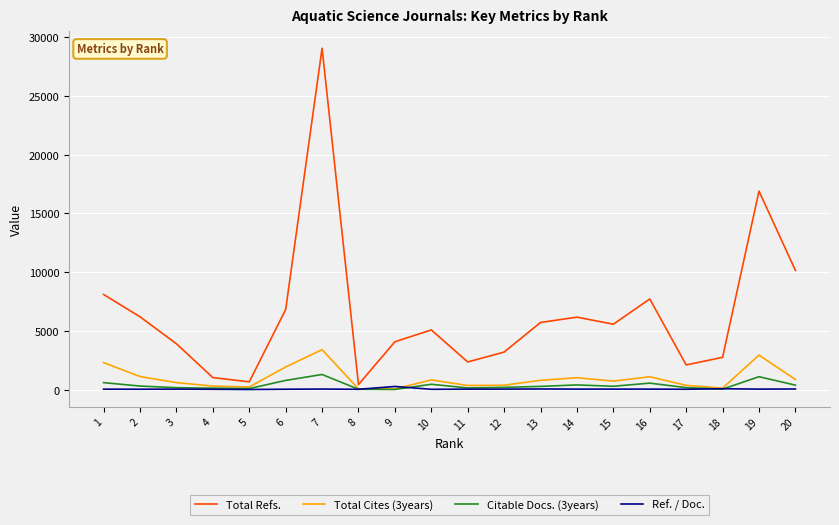

What is the minimum value for Total Cites (3years)?

62